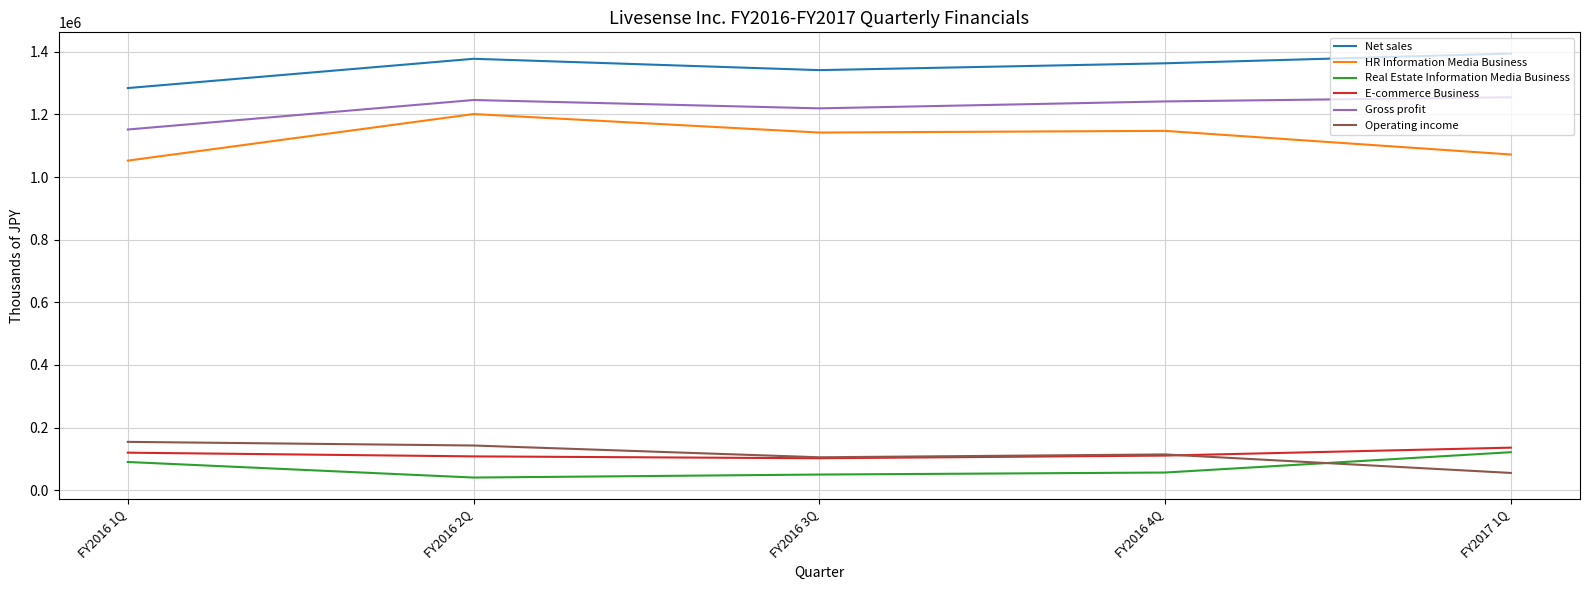

What is the minimum value for Gross profit?

1151775